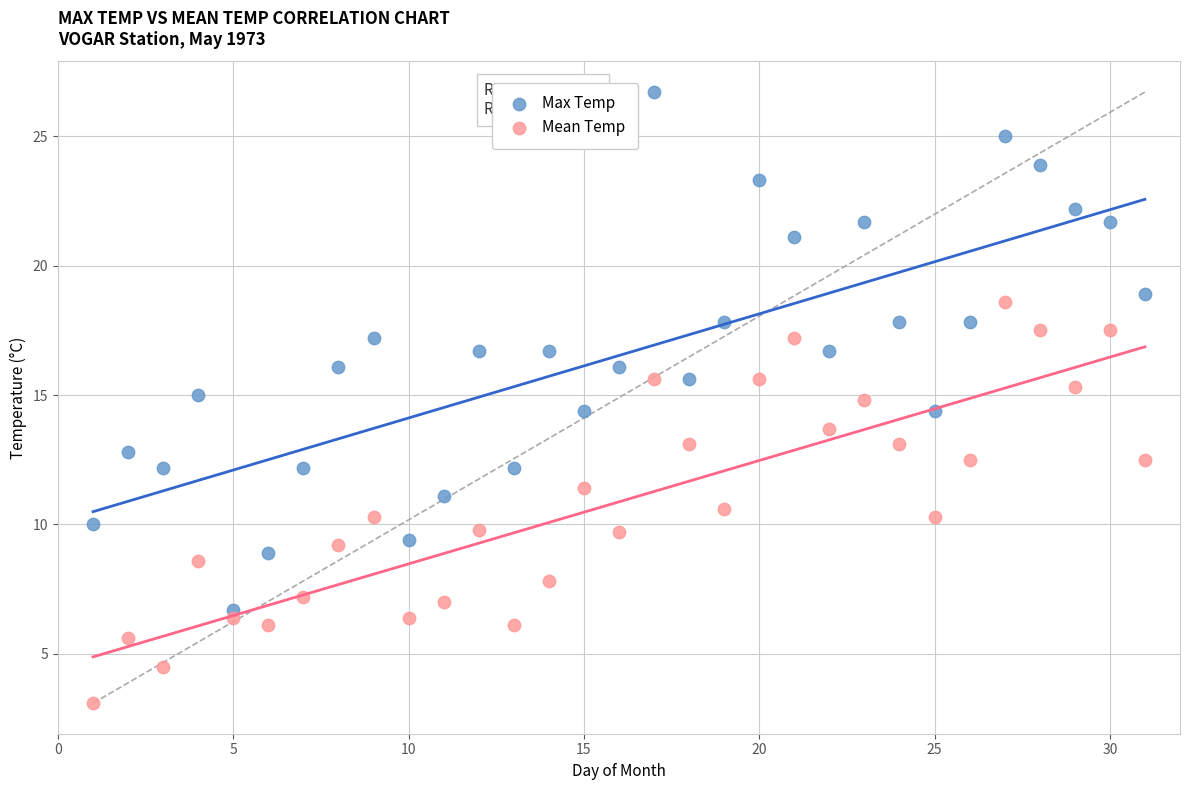

Which series reaches the minimum Y coordinate?

Mean Temp